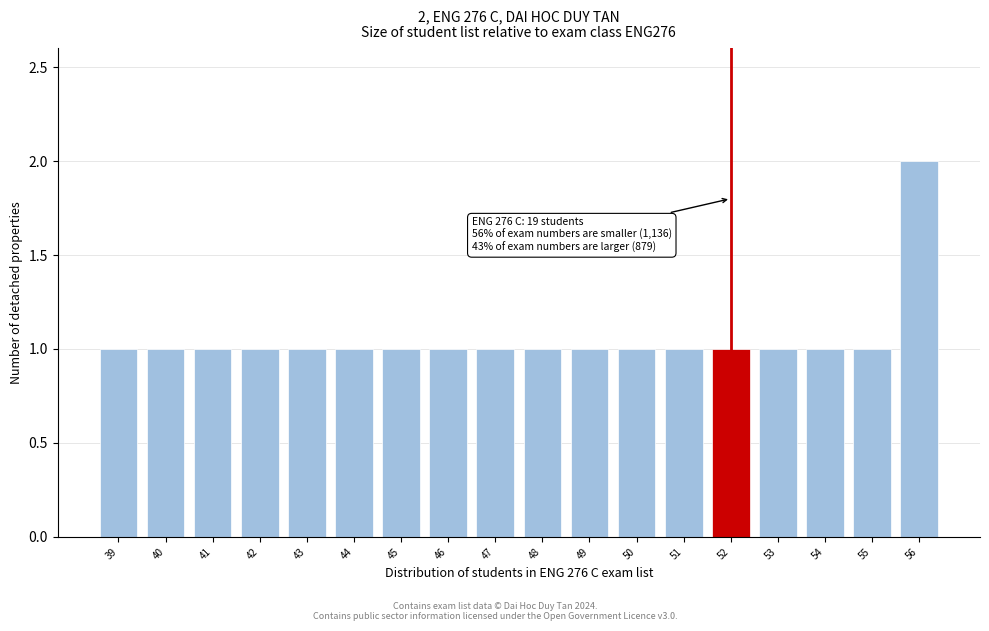

Reading right to left, transcribe all the data shown in this chart.

56=2	55=1	54=1	53=1	52=1	51=1	50=1	49=1	48=1	47=1	46=1	45=1	44=1	43=1	42=1	41=1	40=1	39=1